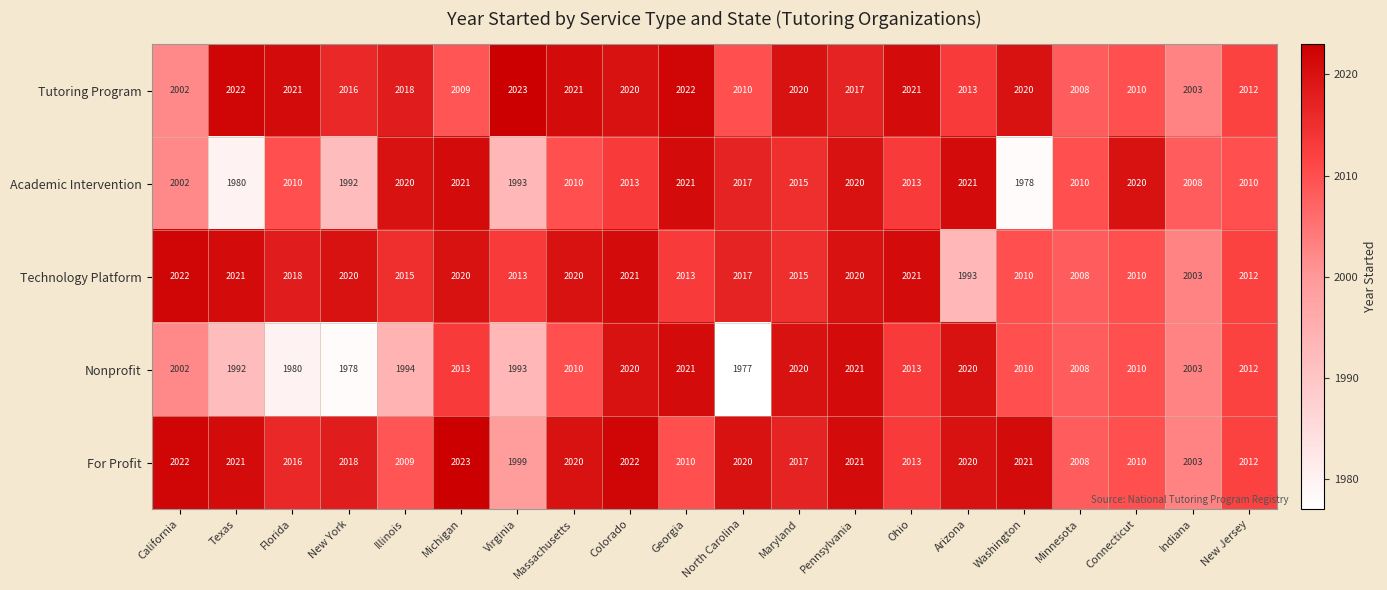

How many series are shown in this chart?

5